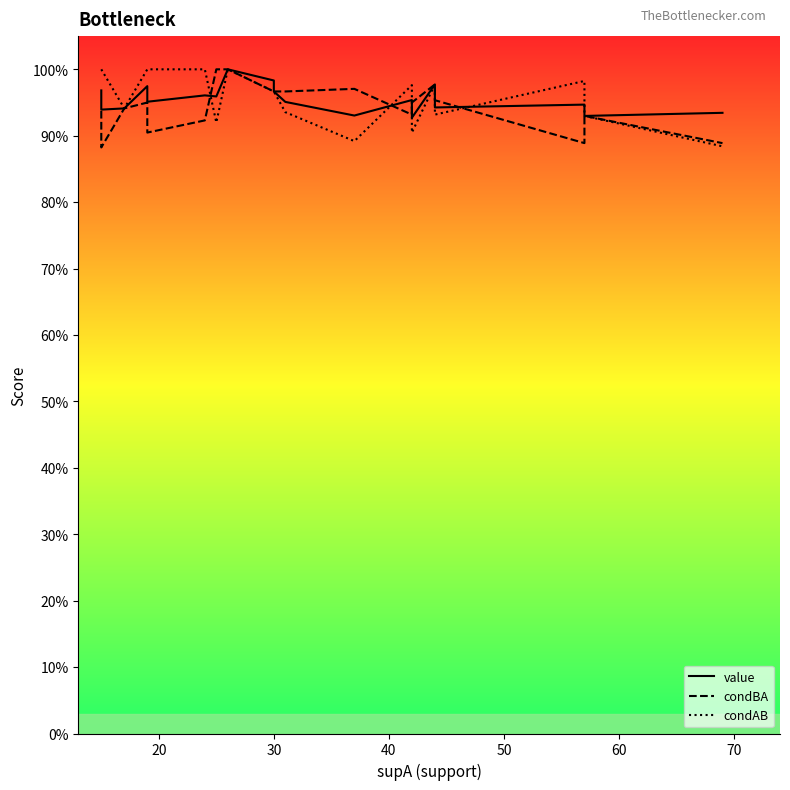

How many value values are between 0 and 1?

20